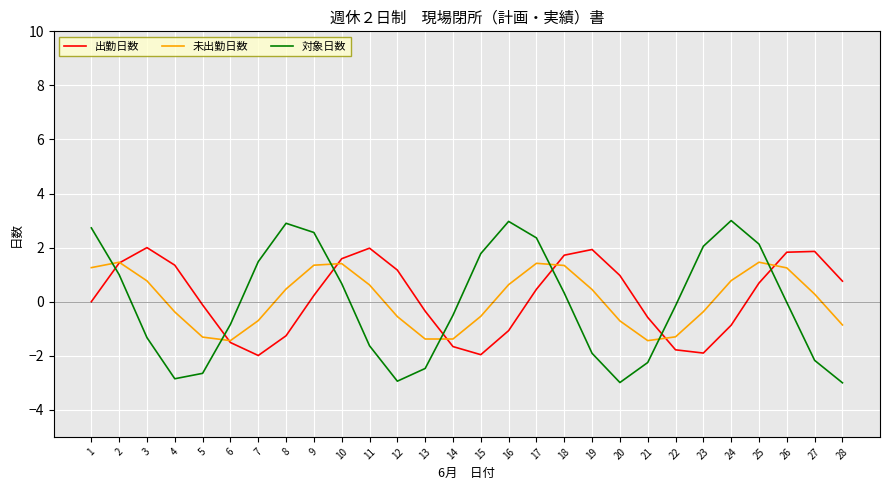

Rank the series at 8 from lowest to highest value.

出勤日数, 未出勤日数, 対象日数